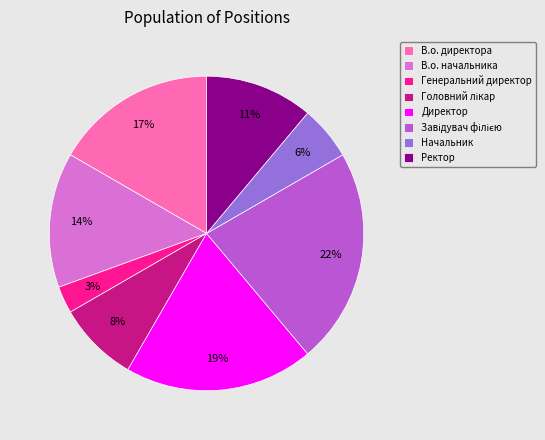

True or false: Ректор accounts for 17% of the total.

False